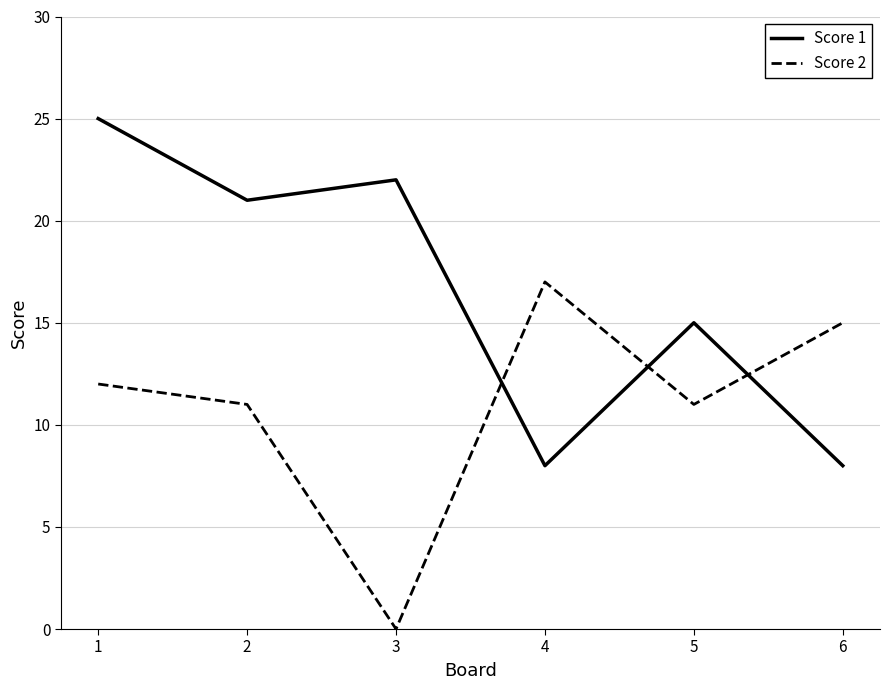

Is it true that Score 1 equals 22 at 3?

True